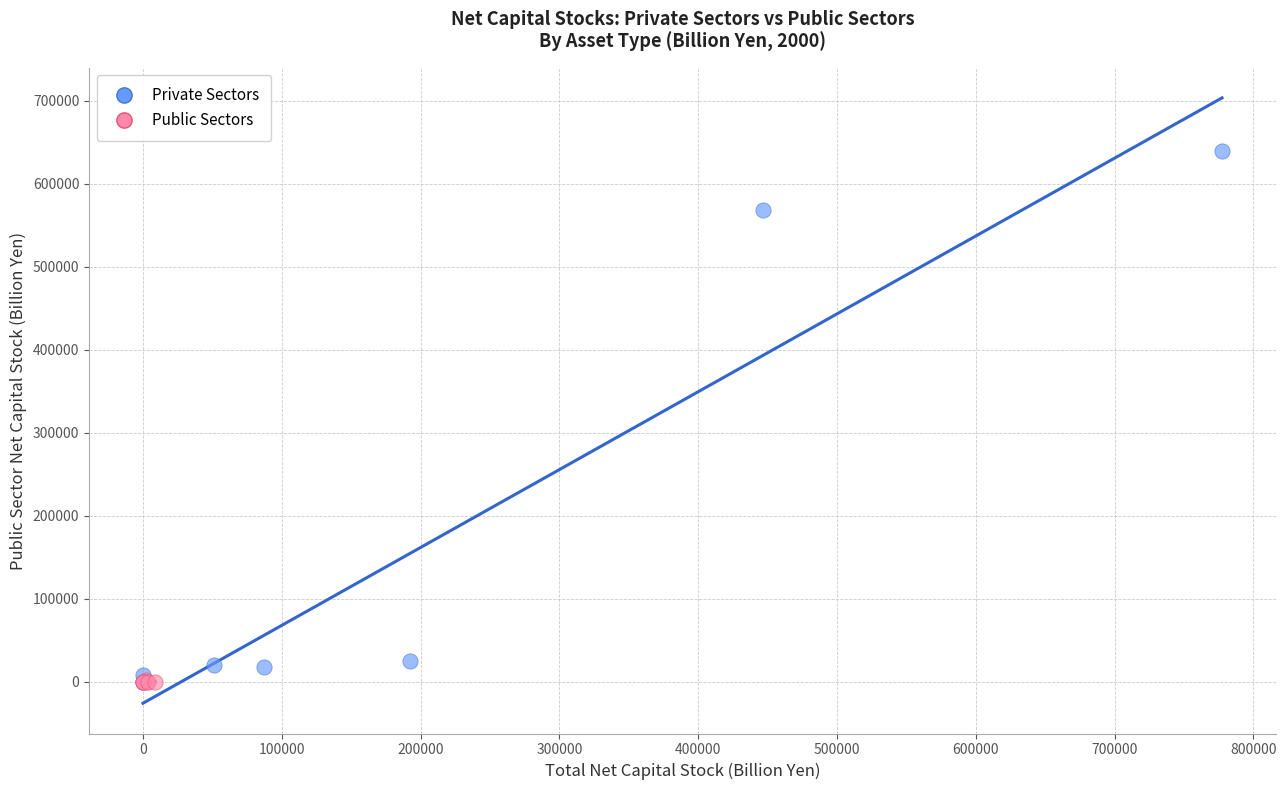

Which series has the largest Y range (max minus min)?

Private Sectors